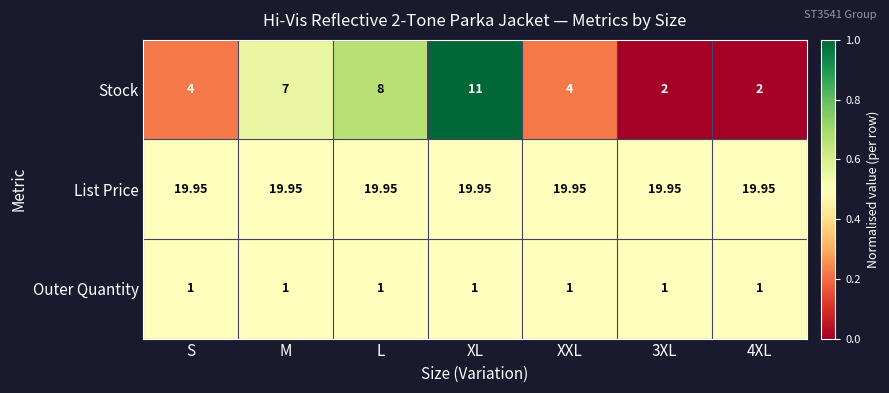

At M, list the series in order from largest to smallest.

List Price, Stock, Outer Quantity